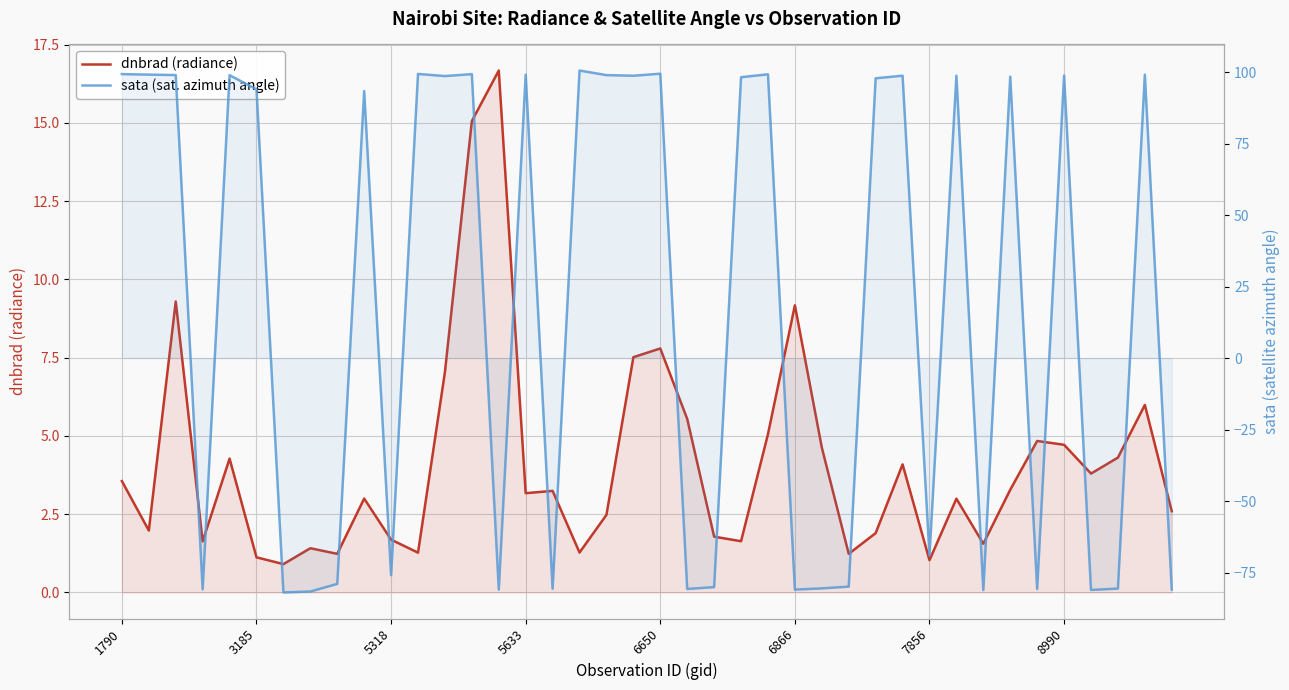

Which series changed the most between 21 and 27?

dnbrad (radiance)